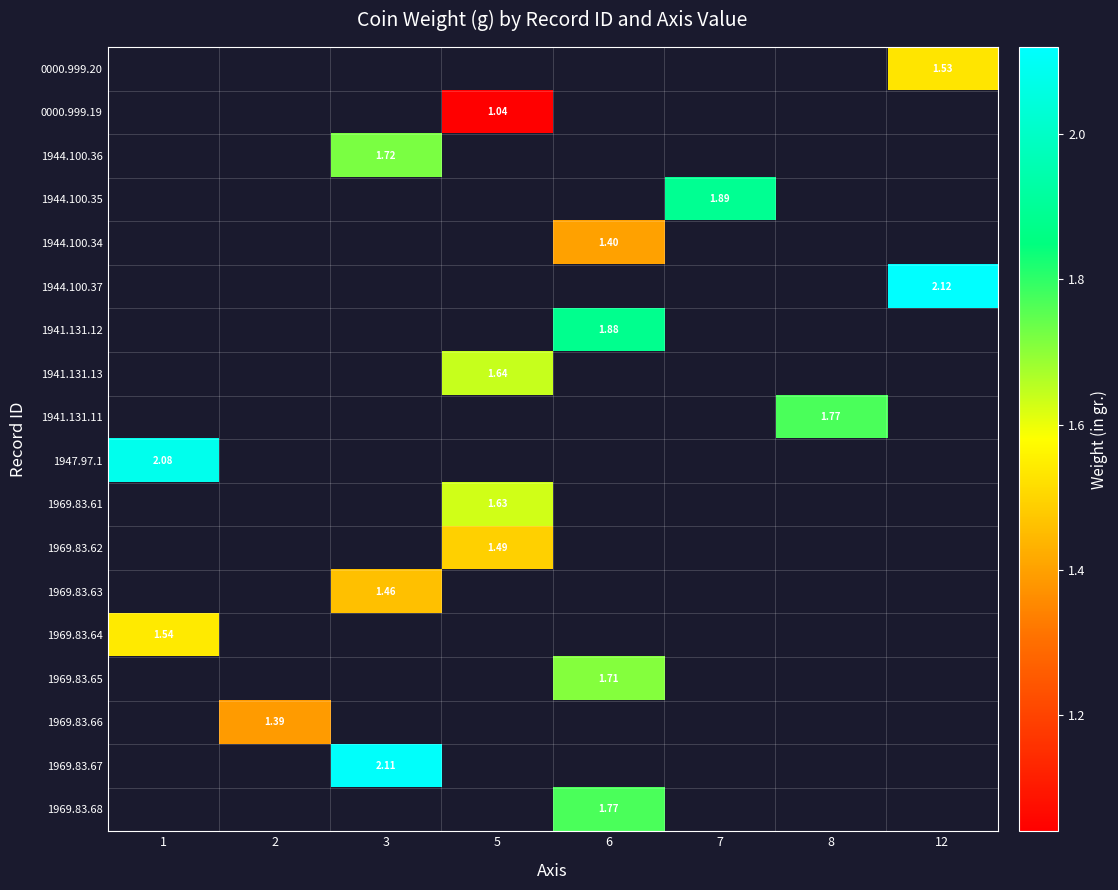

What is the smallest value displayed?

1.0